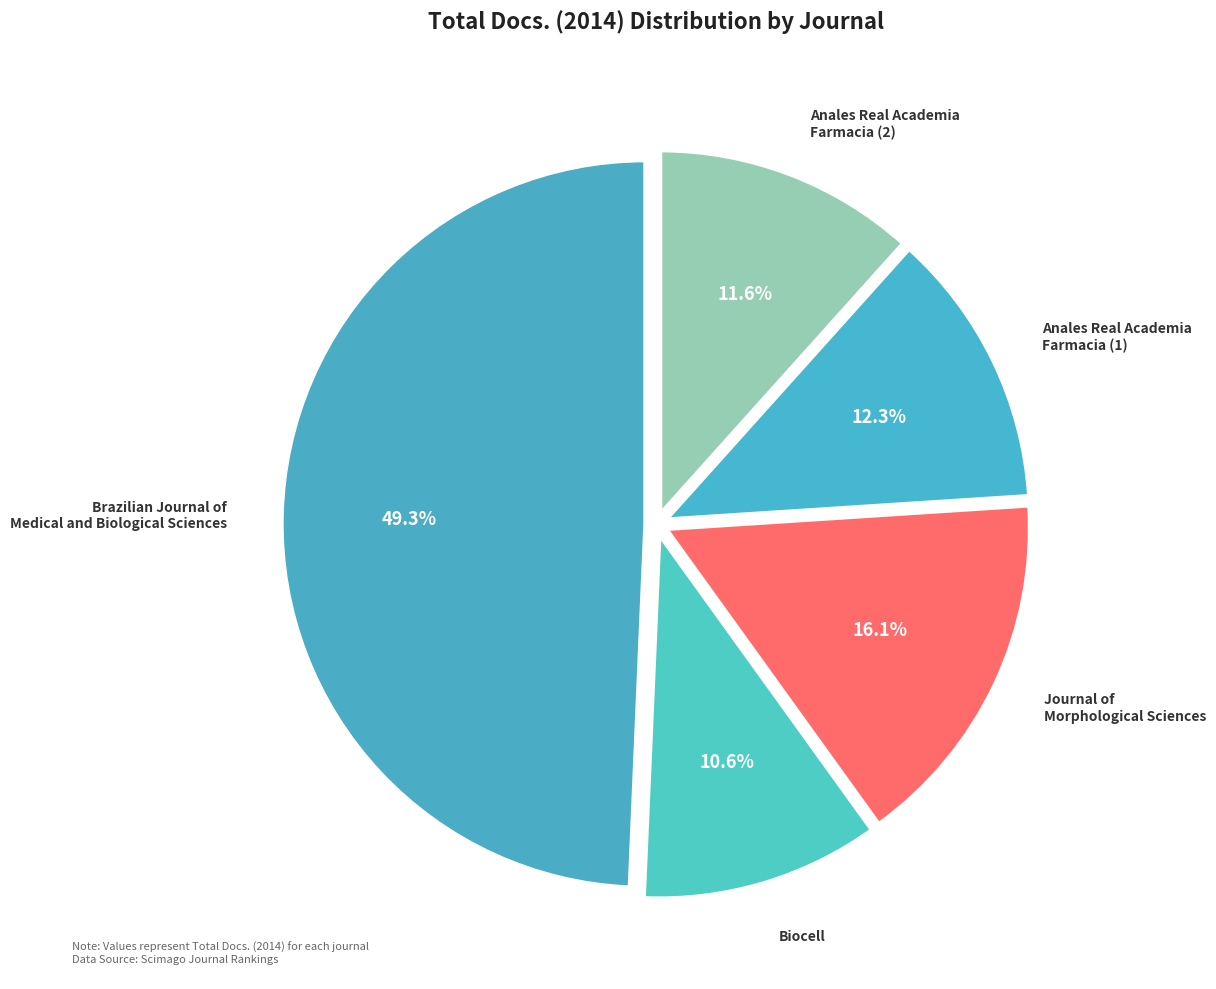

Rank the categories by value from lowest to highest.

Biocell, Anales de la Real Academia Nacional de Farmacia (2), Anales de la Real Academia Nacional de Farmacia (1), Journal of Morphological Sciences, Brazilian Journal of Medical and Biological Sciences